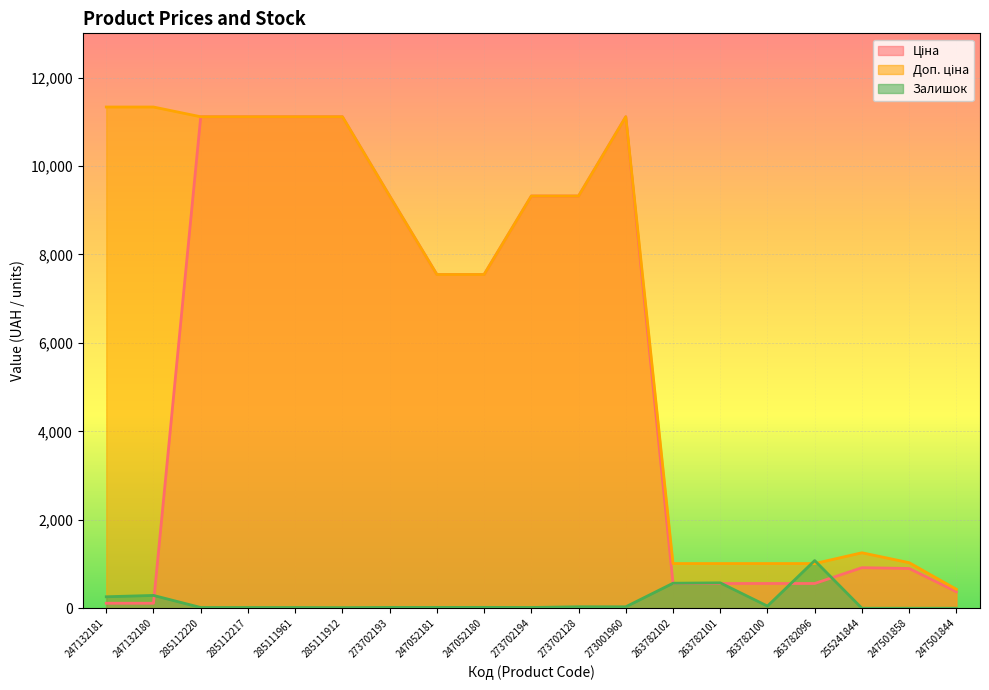

What is the sum of all Залишок values?

3027.0